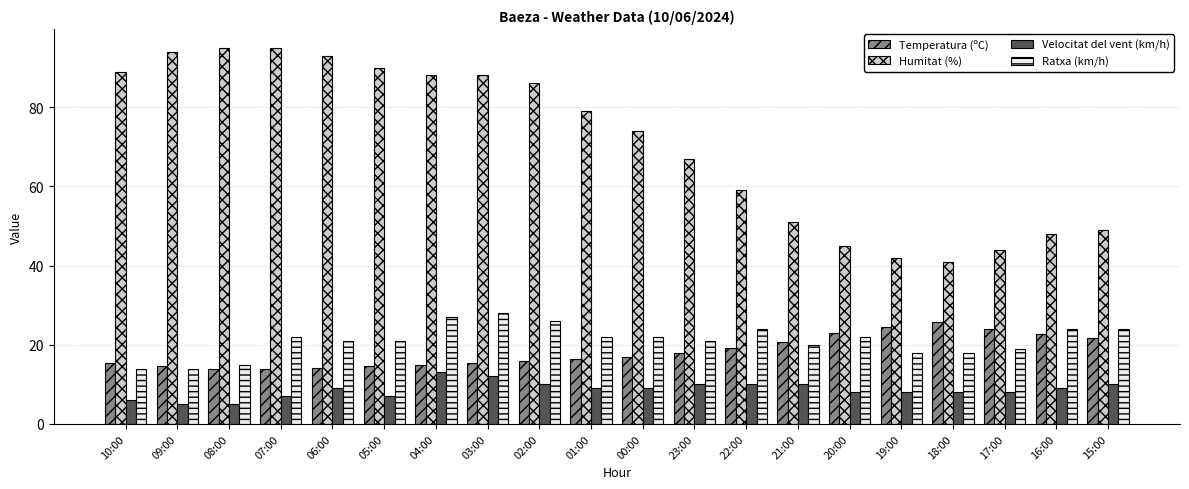

Count the Velocitat del vent (km/h) values in the range 8 to 10.

13